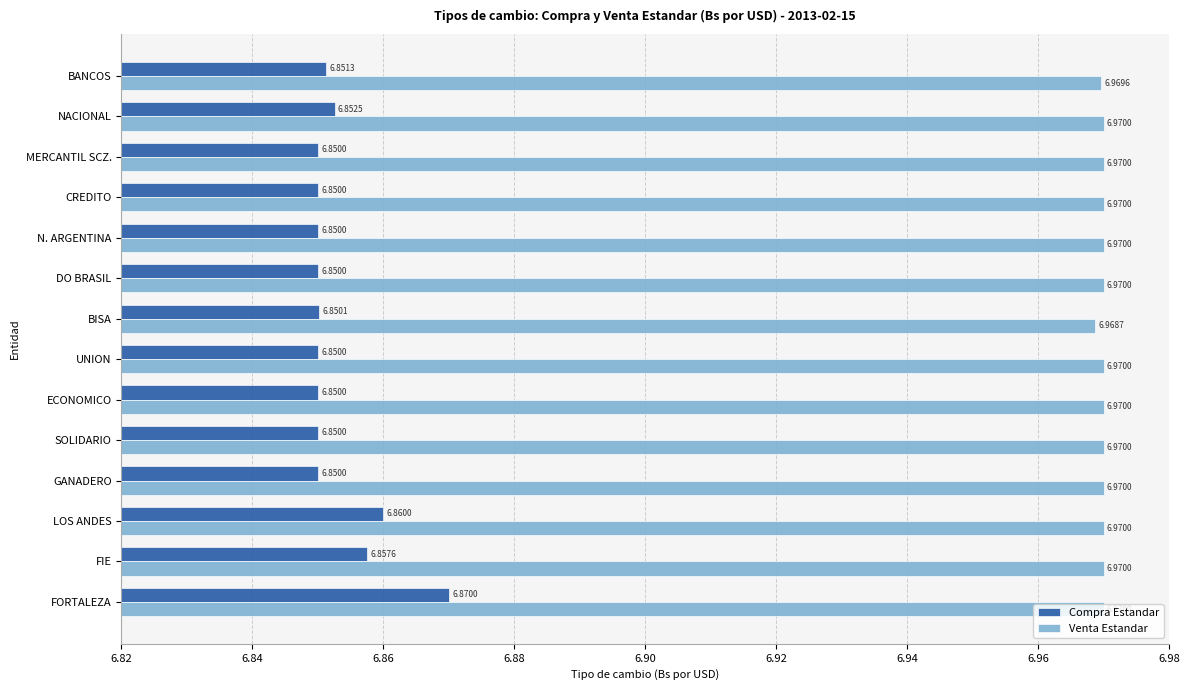

Rank the series by their average value, from highest to lowest.

Venta Estandar, Compra Estandar